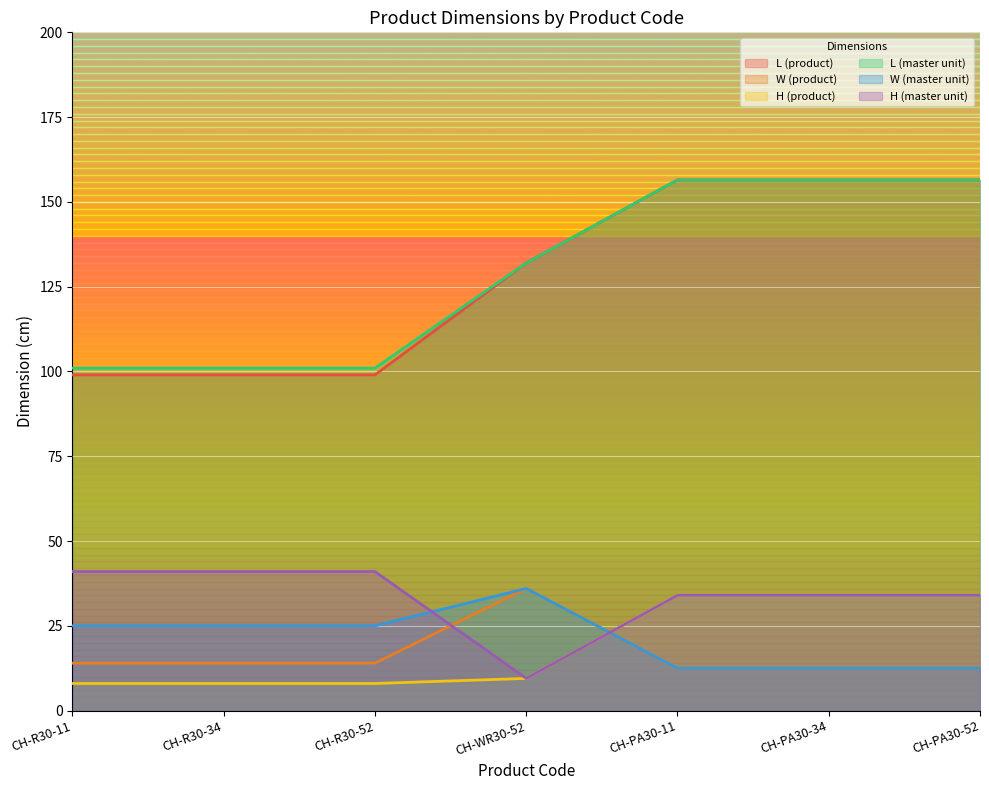

What is the lowest value of the W (master unit) series?

12.5